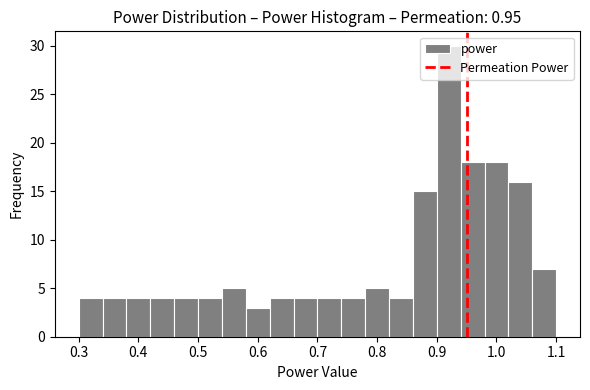

How tall is the bar that spans 0.74 to 0.78 on the x-axis? The values are not printed on the chart, so give them approximately, as read against the axis.

4